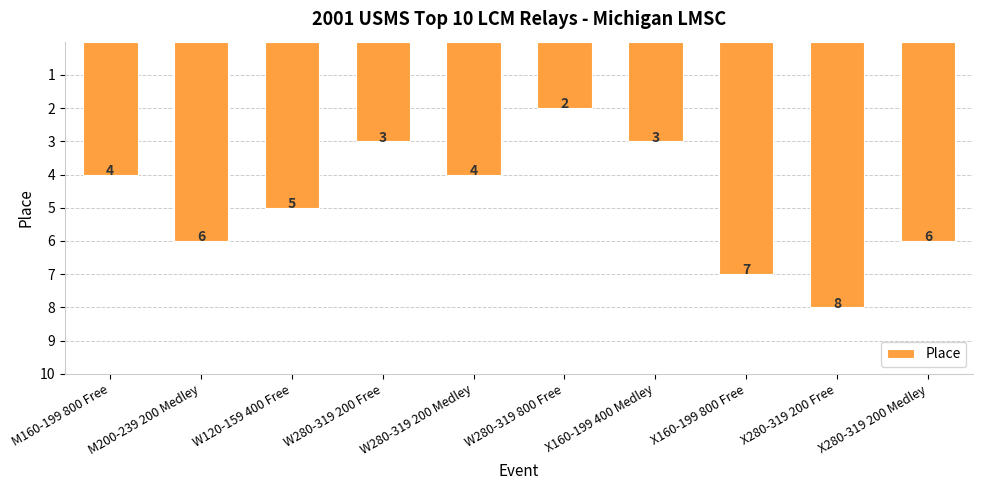

How many distinct data groups are displayed?

1